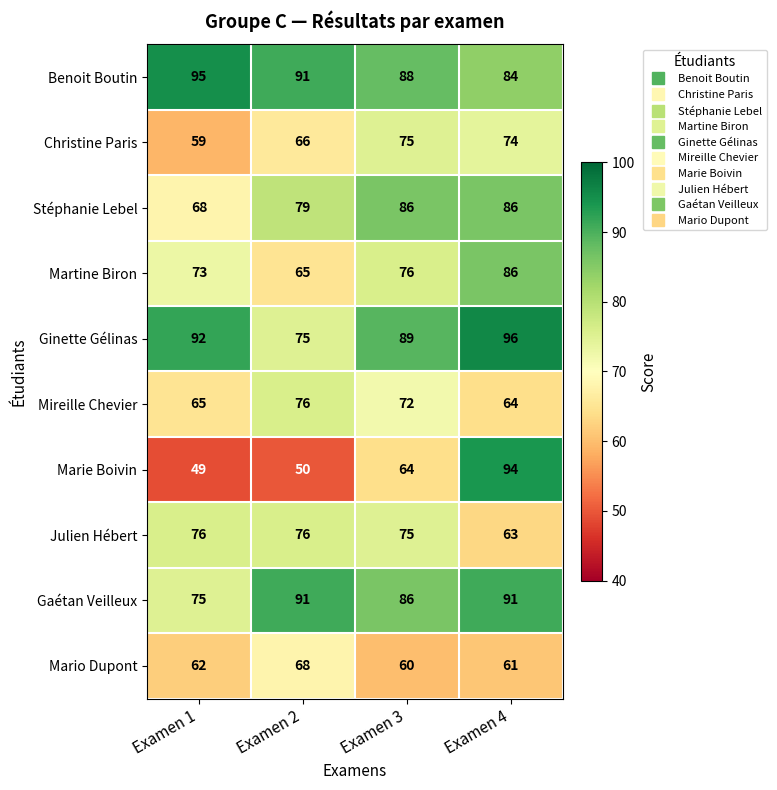

At how many categories does at least one series exceed 60?

4